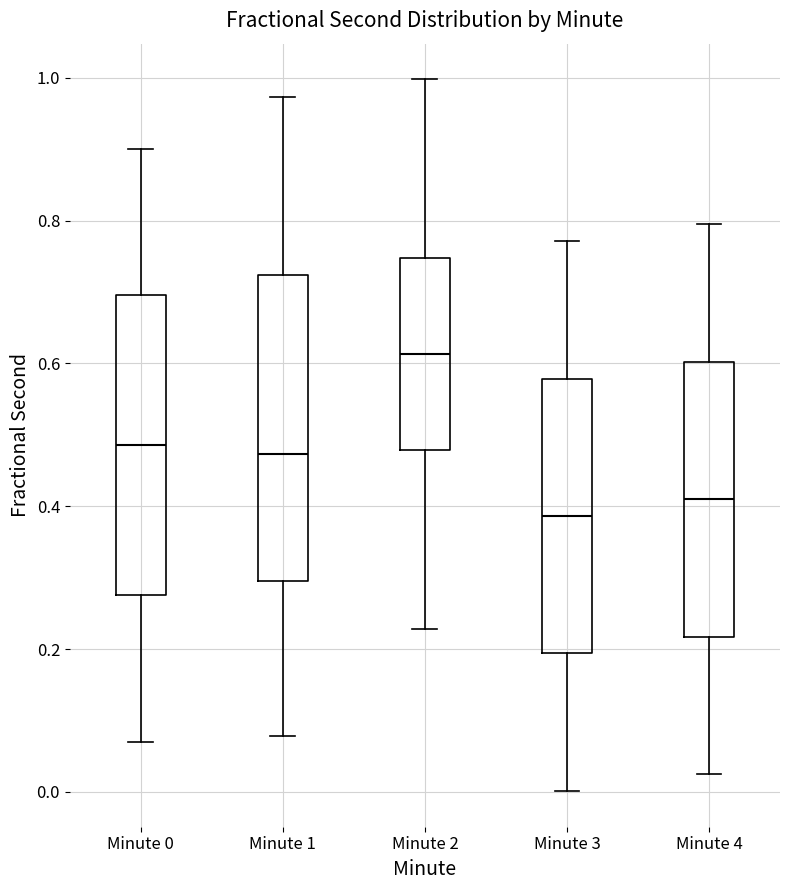

Reading left to right, transcribe this box plot: for each box, give where its median line is, the range the box spans, and where its two whiskers end, as read against the y-axis. The values are not printed on the chart, so give them approximately, as read against the axis.

Minute 0: median 0.48, box 0.28 to 0.70, whiskers 0.08 to 0.90
Minute 1: median 0.48, box 0.30 to 0.72, whiskers 0.08 to 0.98
Minute 2: median 0.62, box 0.48 to 0.74, whiskers 0.22 to 1.00
Minute 3: median 0.38, box 0.20 to 0.58, whiskers 0.00 to 0.78
Minute 4: median 0.40, box 0.22 to 0.60, whiskers 0.02 to 0.80